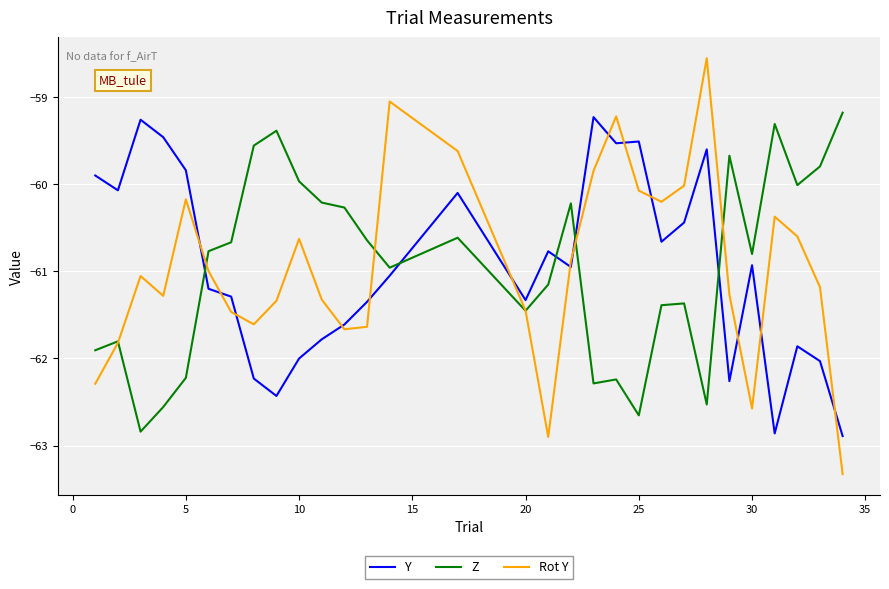

Which series has the largest range (max minus min)?

Rot Y